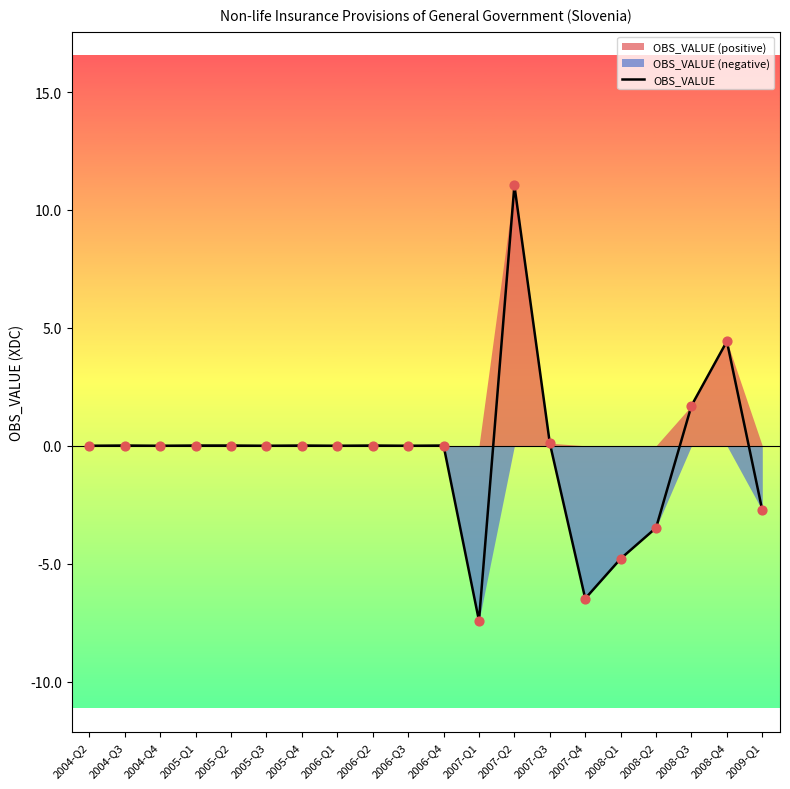

Which has a higher value, 2006-Q1 or 2004-Q3?

2004-Q3